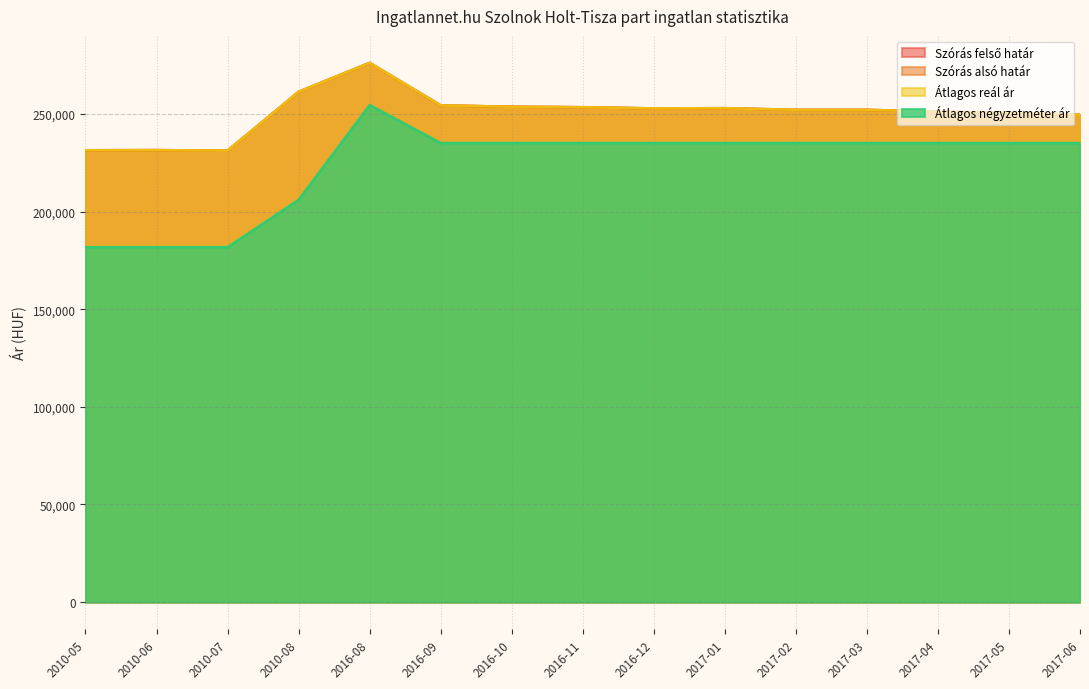

What position from the right is 2016-09?

10